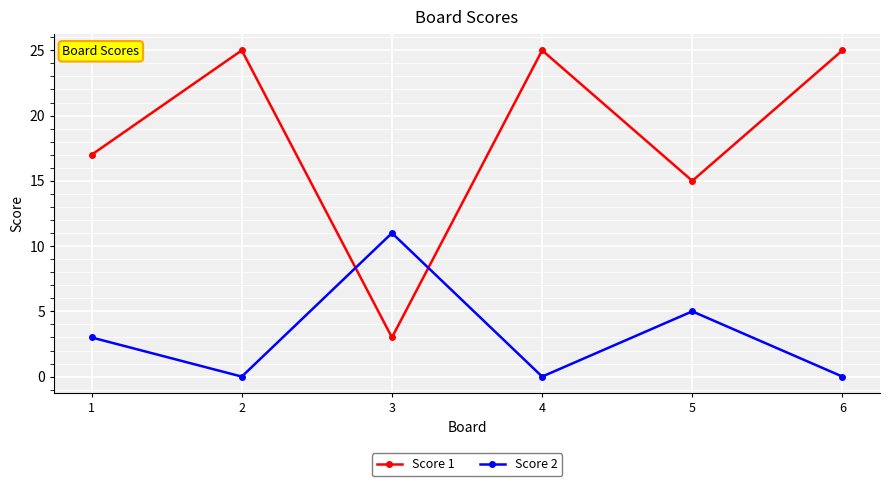

At which label does Score 2 reach its peak?

3